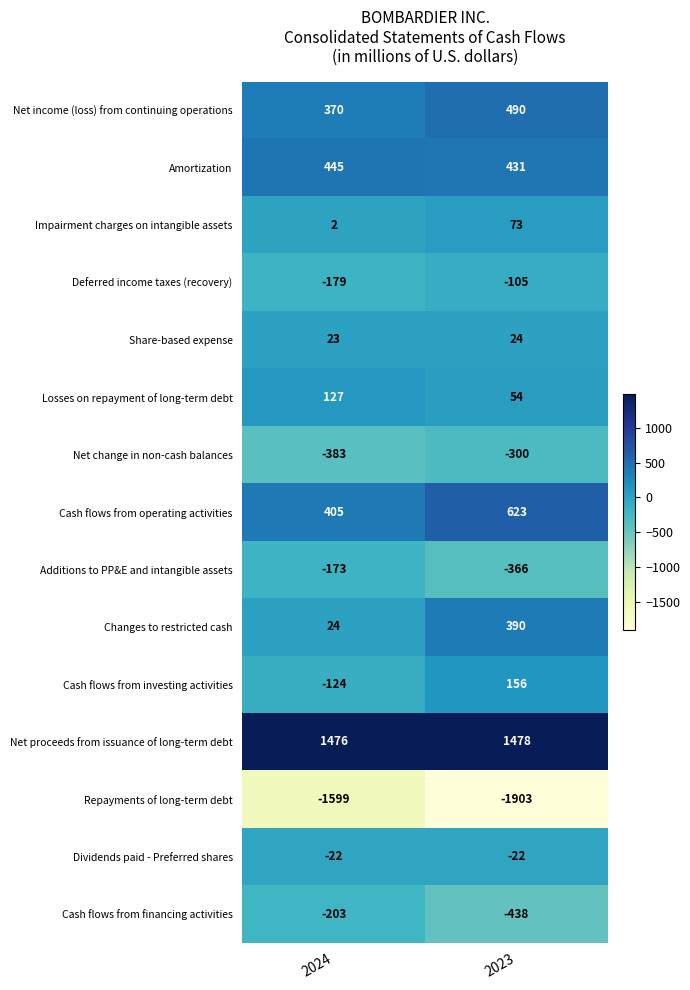

Reading left to right, what are all the values shown in this chart?

Net income (loss) from continuing operations: 2024=370	2023=490
Amortization: 2024=445	2023=431
Impairment charges on intangible assets: 2024=2	2023=73
Deferred income taxes (recovery): 2024=-179	2023=-105
Share-based expense: 2024=23	2023=24
Losses on repayment of long-term debt: 2024=127	2023=54
Net change in non-cash balances: 2024=-383	2023=-300
Cash flows from operating activities: 2024=405	2023=623
Additions to PP&E and intangible assets: 2024=-173	2023=-366
Changes to restricted cash: 2024=24	2023=390
Cash flows from investing activities: 2024=-124	2023=156
Net proceeds from issuance of long-term debt: 2024=1476	2023=1478
Repayments of long-term debt: 2024=-1599	2023=-1903
Dividends paid - Preferred shares: 2024=-22	2023=-22
Cash flows from financing activities: 2024=-203	2023=-438